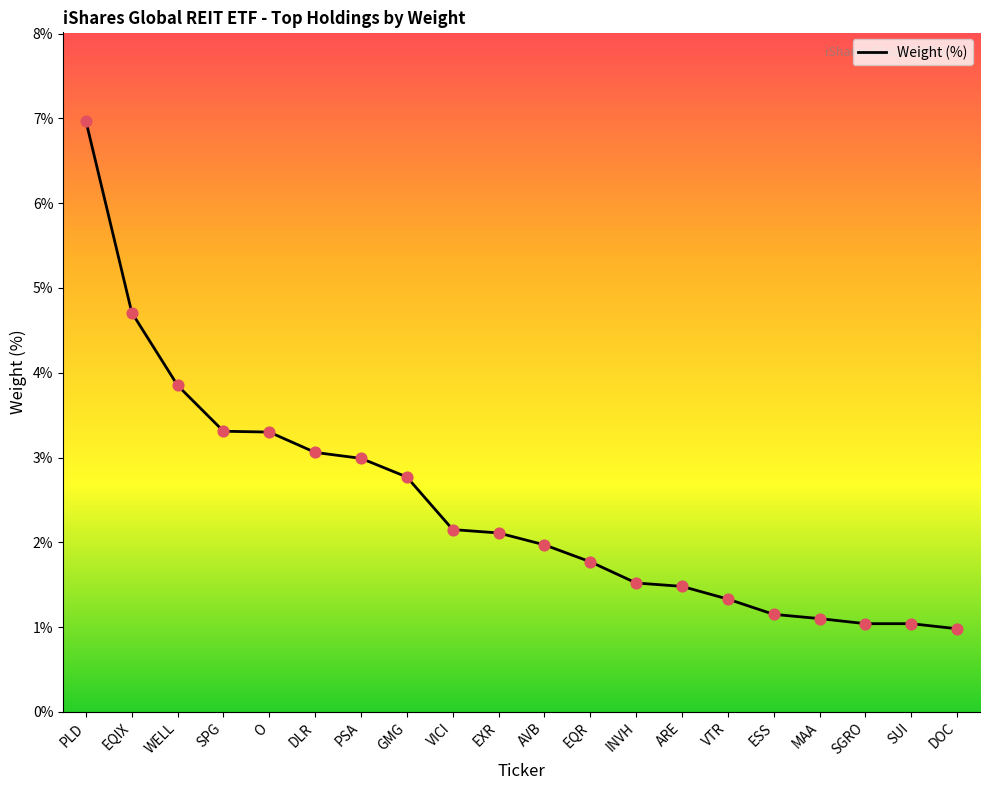

What is the change in value from ARE to MAA?

-0.4